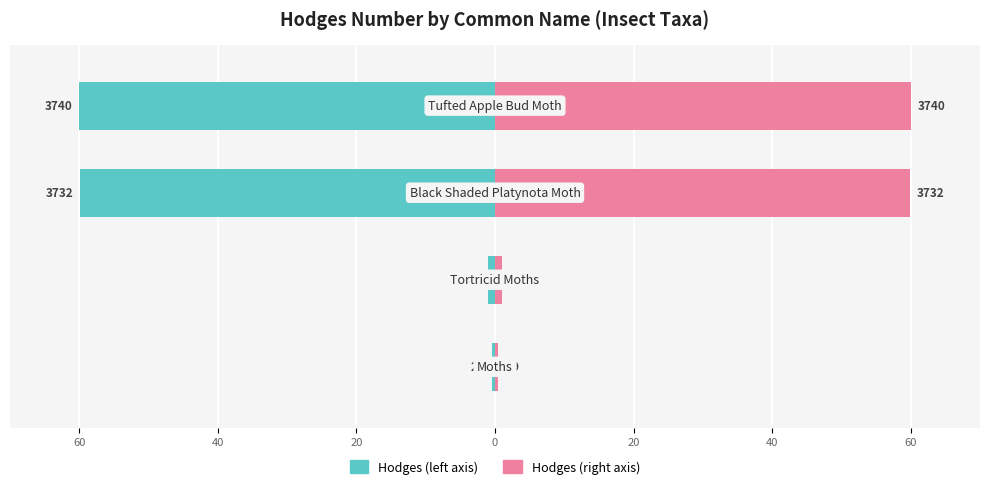

Which has a higher value, 20 or 40?

40